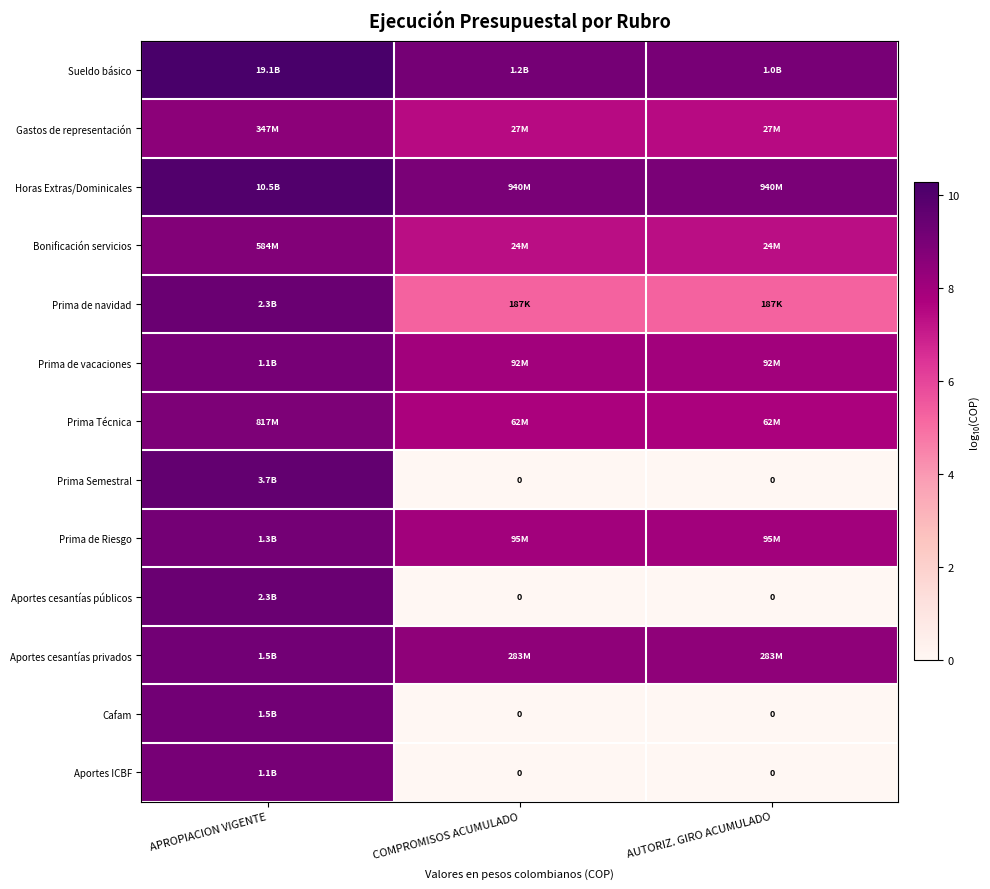

Which category has the lowest value across all series?

COMPROMISOS ACUMULADO